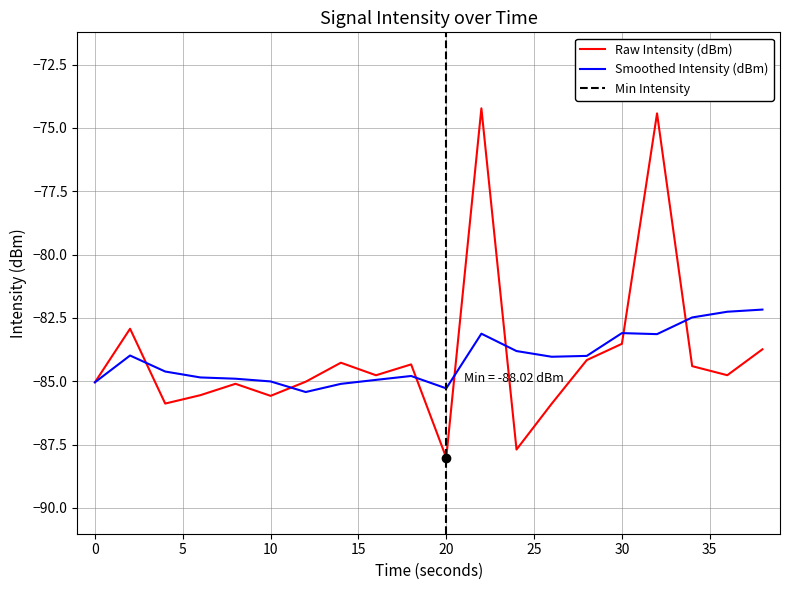

The value at 34 is -22.5. True or false?

False